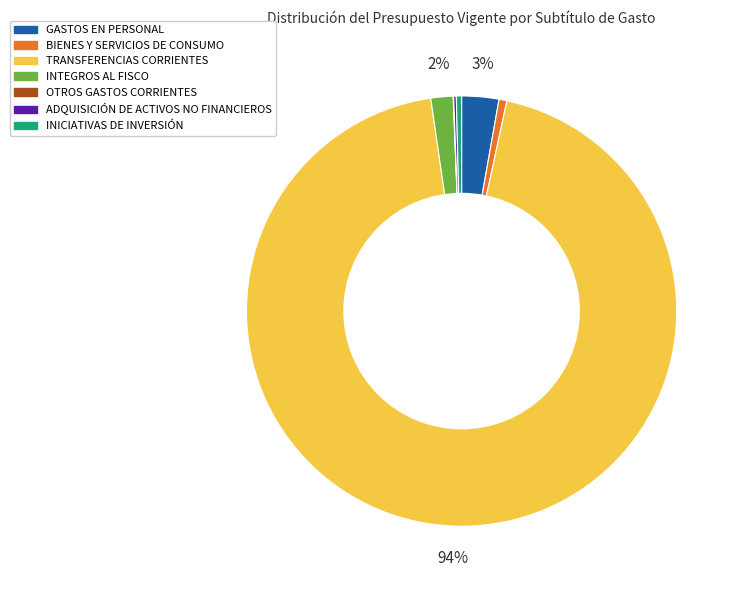

What percentage is the BIENES Y SERVICIOS DE CONSUMO slice, to the nearest percent?

1%